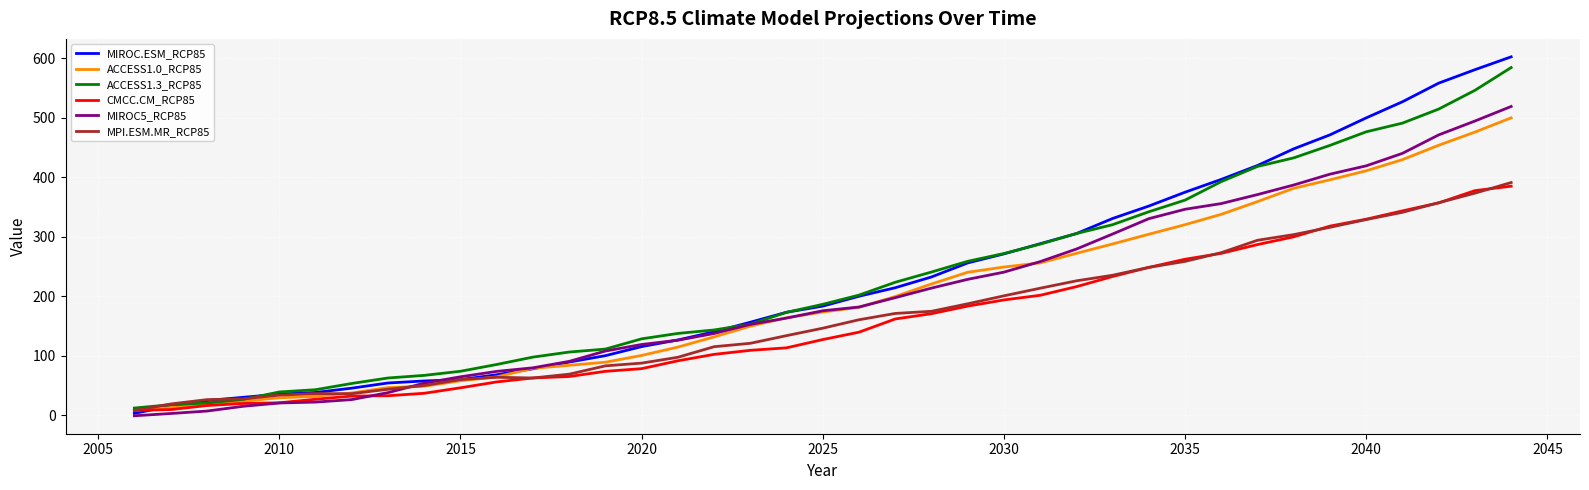

What is the greatest value displayed?

602.4